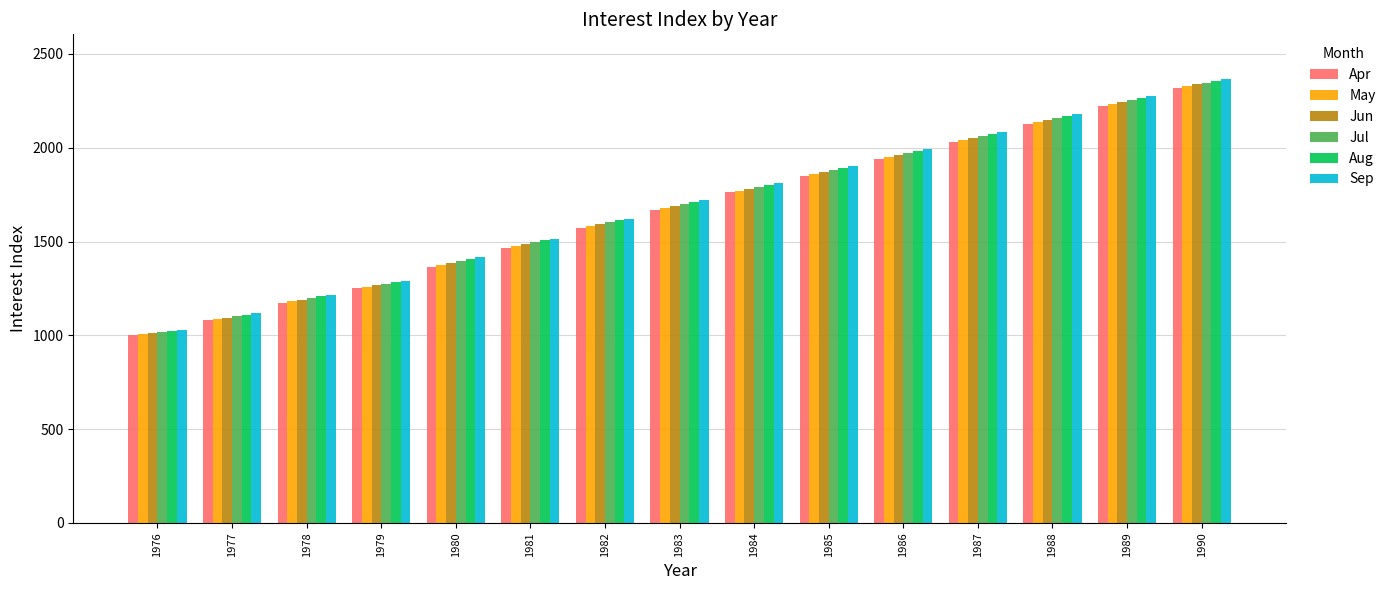

The value of Sep at 1983 is 817. True or false?

False